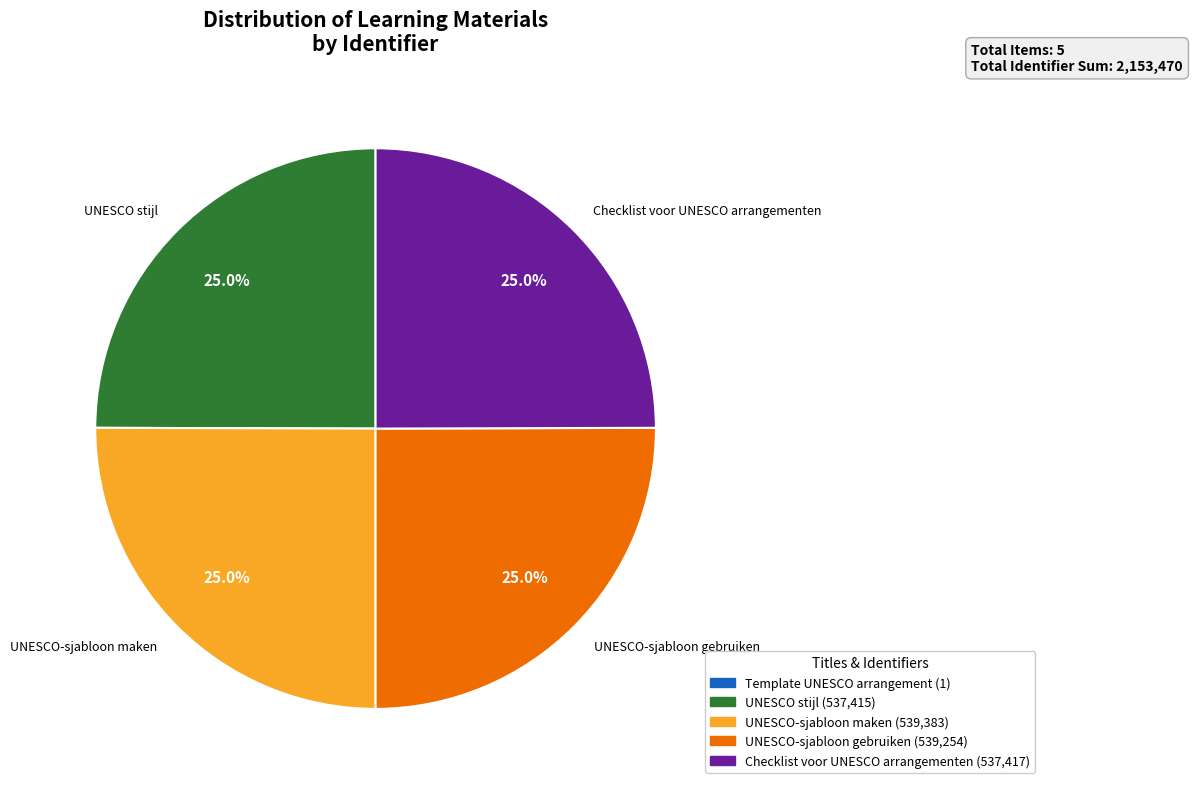

Combined, do Checklist voor UNESCO arrangementen and Template UNESCO arrangement account for over 50%?

No